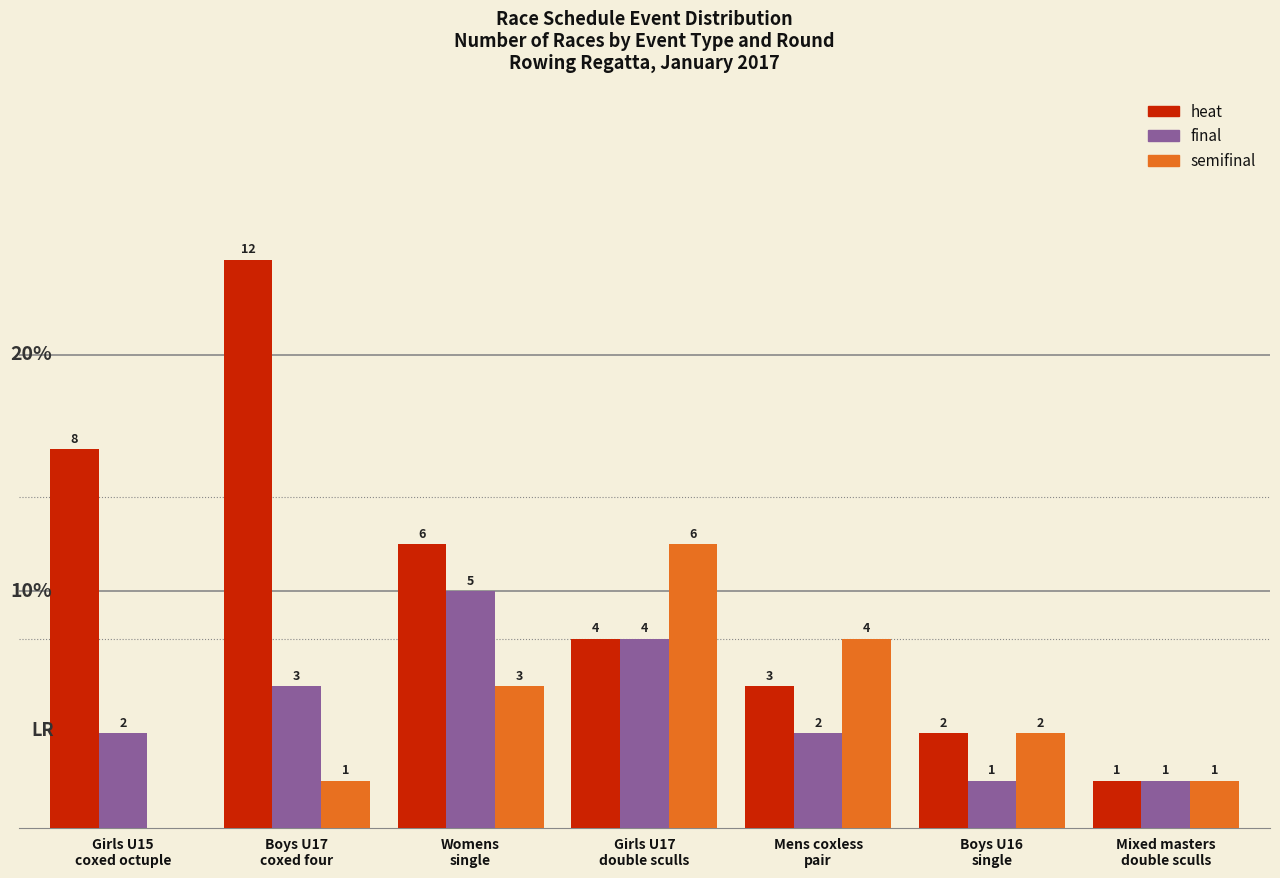

Which series has the largest total across all categories?

heat